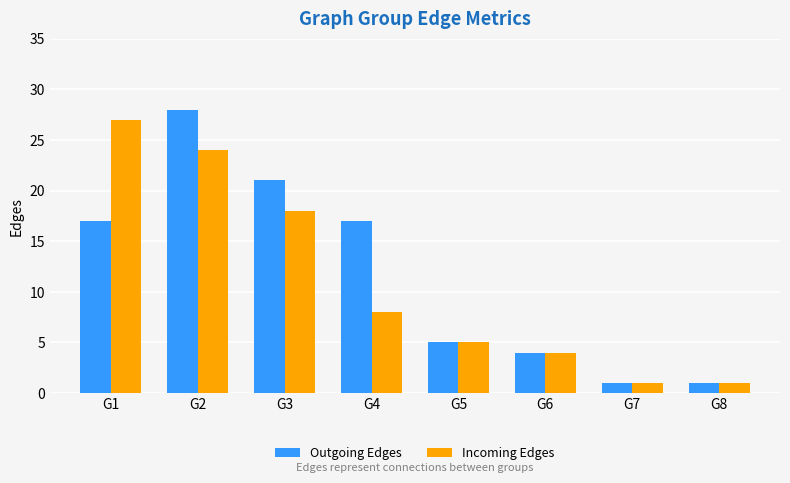

At G4, list the series in order from smallest to largest.

Incoming Edges, Outgoing Edges